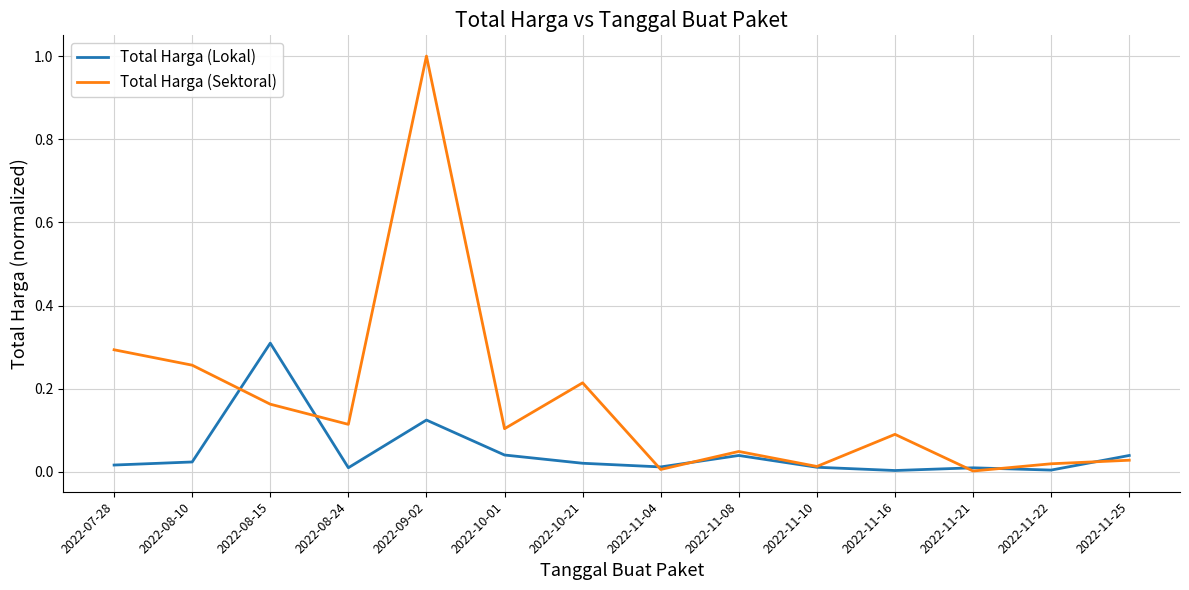

List the series in order of their overall mean, highest first.

Total Harga (Sektoral), Total Harga (Lokal)